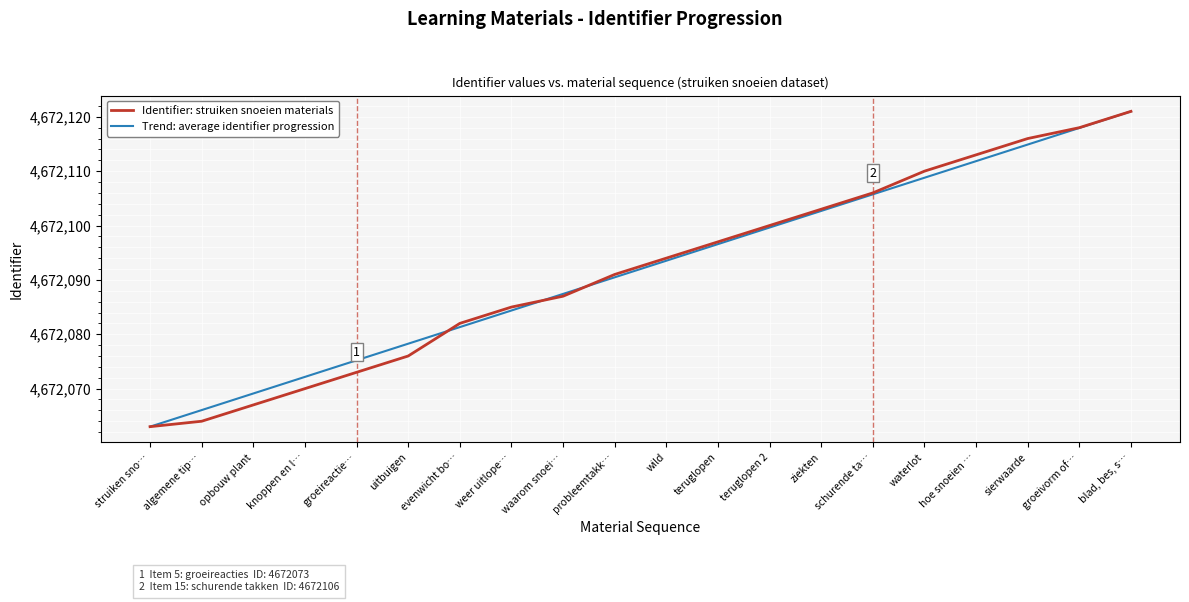

List the labels in order of Identifier: struiken snoeien materials value, smallest first.

struiken sno…, algemene tip…, opbouw plant, knoppen en l…, groeireactie…, uitbuigen, evenwicht bo…, weer uitlope…, waarom snoei…, probleemtakk…, wild, teruglopen, teruglopen 2, ziekten, schurende ta…, waterlot, hoe snoeien …, sierwaarde, groeivorm of…, blad, bes, s…